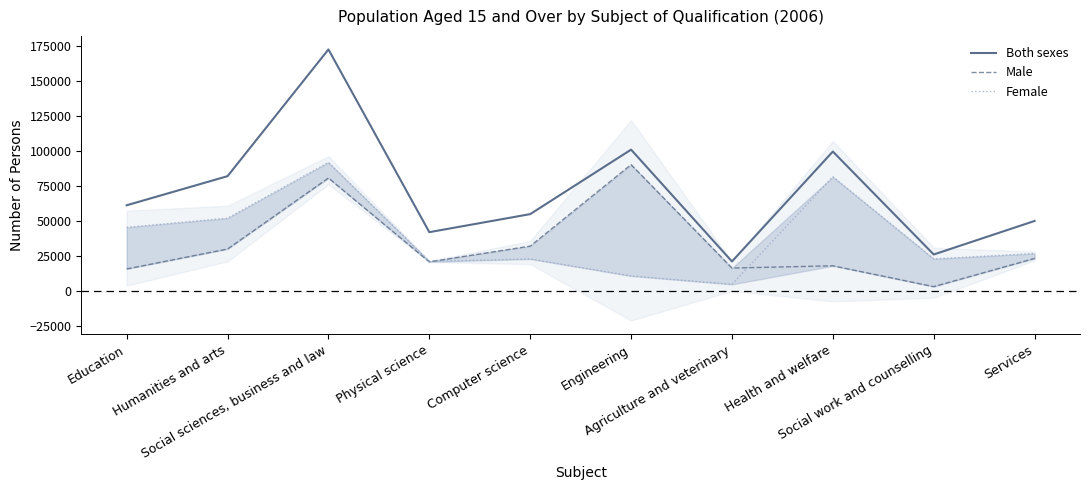

At which category does the chart reach its peak across all series?

Social sciences, business and law